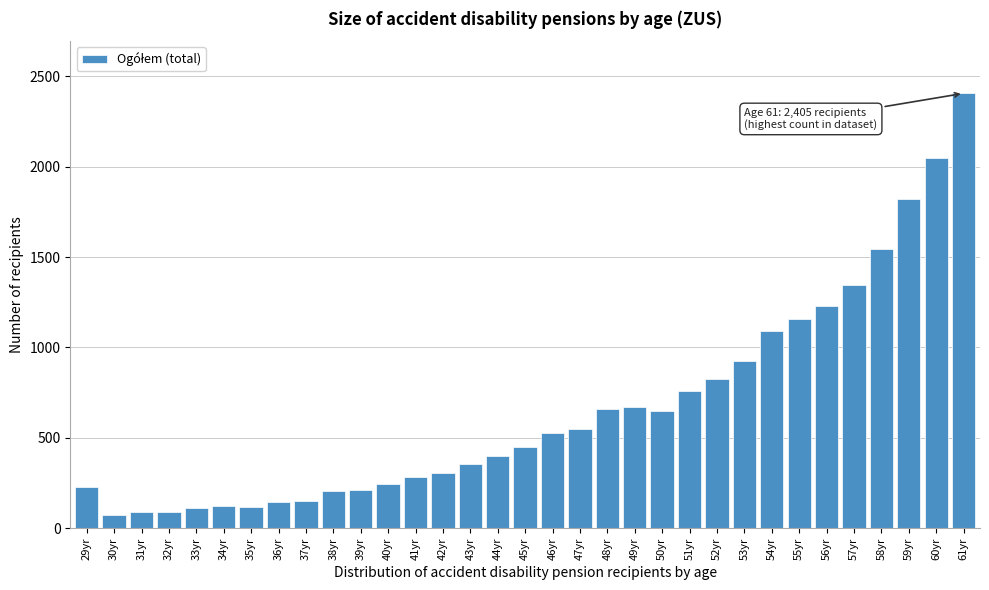

Between 48yr and 38yr, which is larger?

48yr